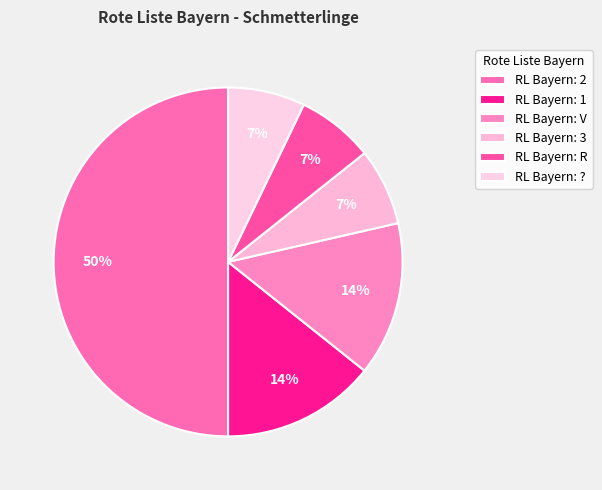

Count the number of slices in the pie.

6